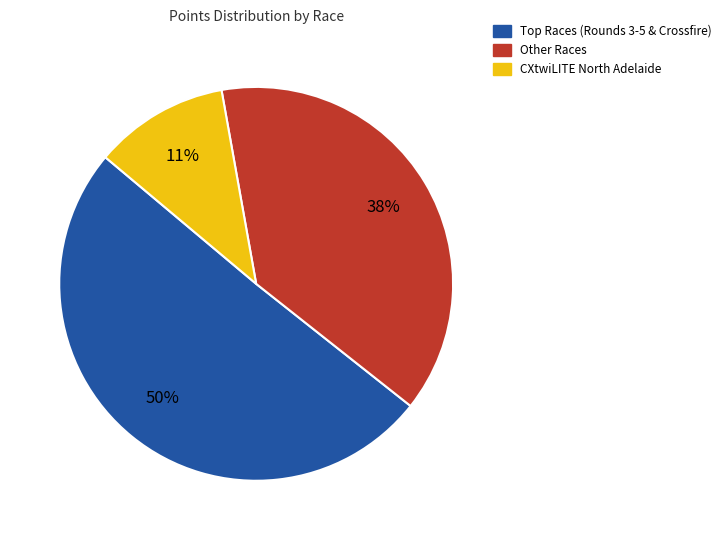

Does any single category account for the majority?

Yes